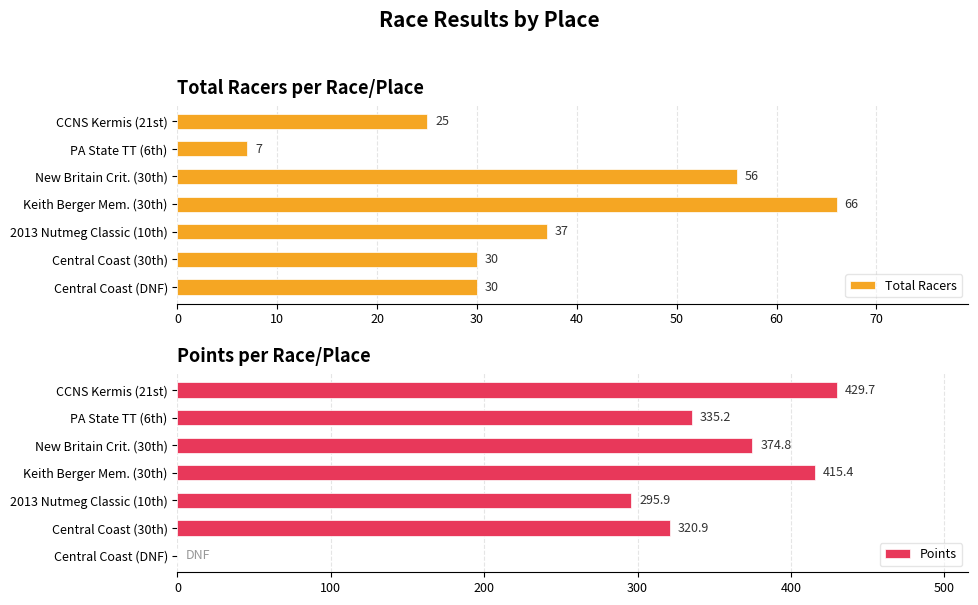

True or false: Total Racers has a value of 37 at 2013 Nutmeg Classic (10th).

True